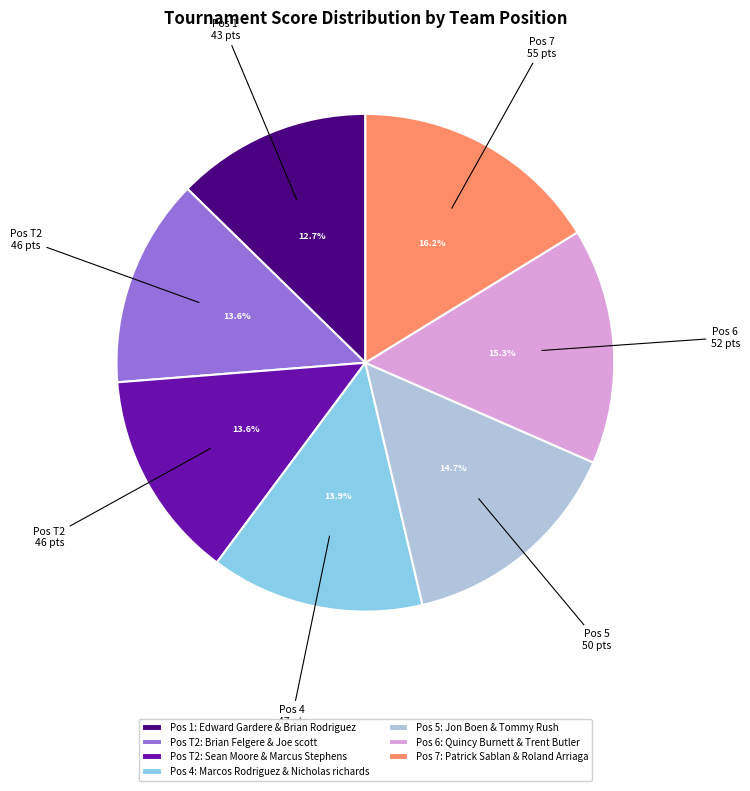

What portion of the pie excludes Pos T2: Brian Felgere & Joe scott?

86.4%